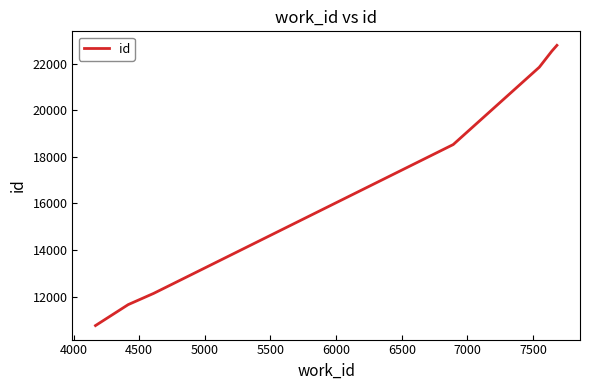

True or false: the data has more than 2 interior local peaks.

False